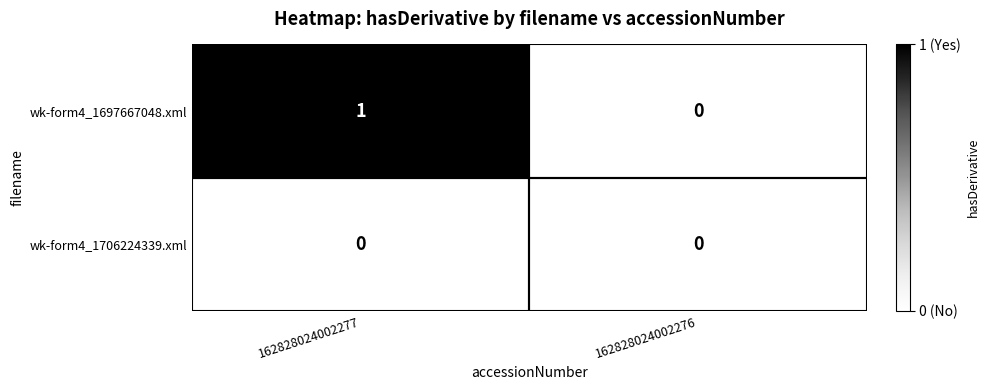

Is it true that wk-form4_1697667048.xml equals -1 at 162828024002276?

False